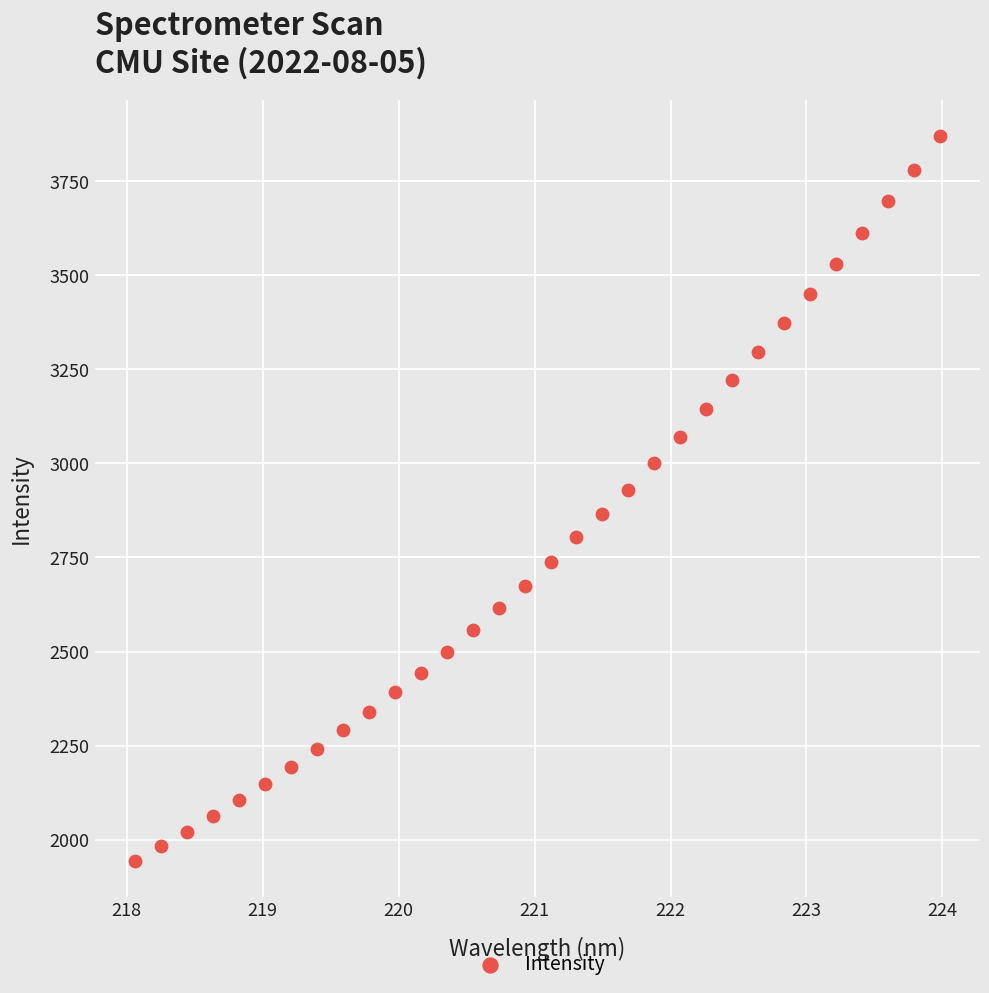

What is the range of X values (max minus min)?

5.9